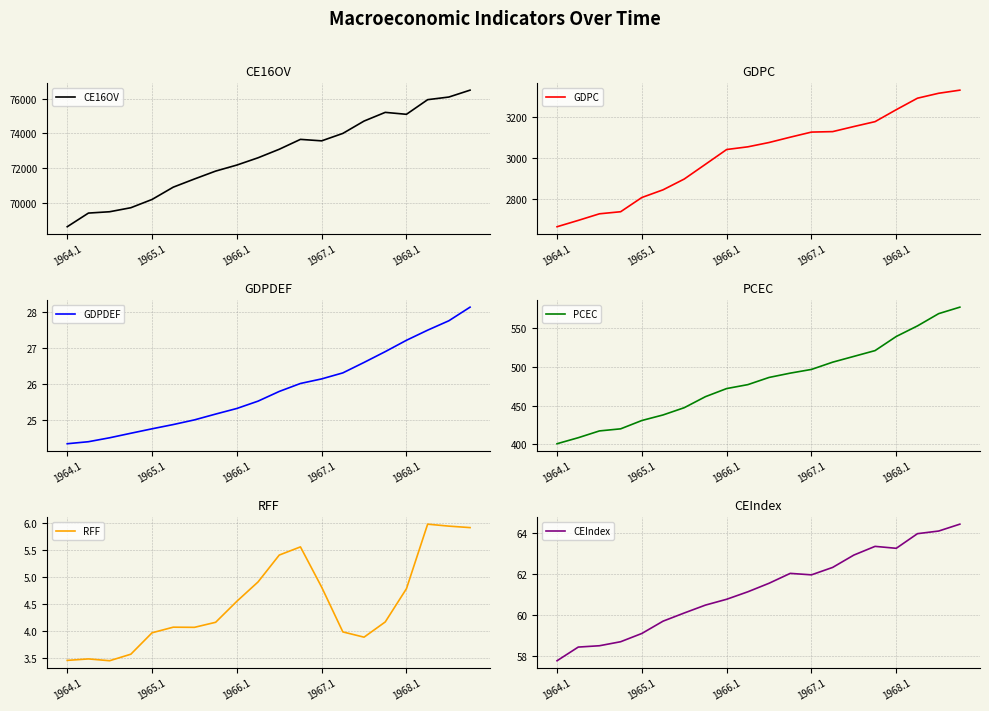

Is this an area chart (filled region under the line)?

No